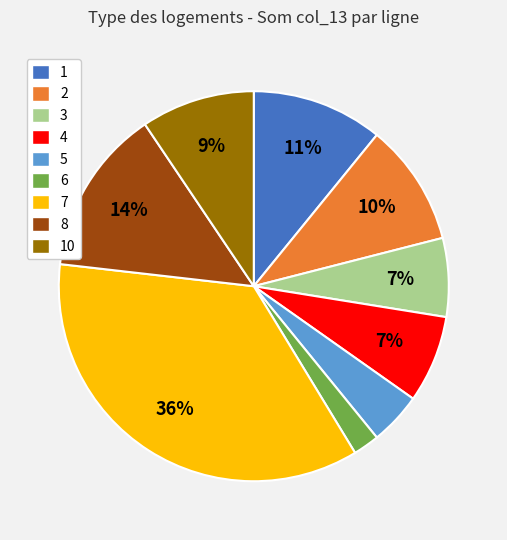

To the nearest percent, what is the average slice percentage?

11%